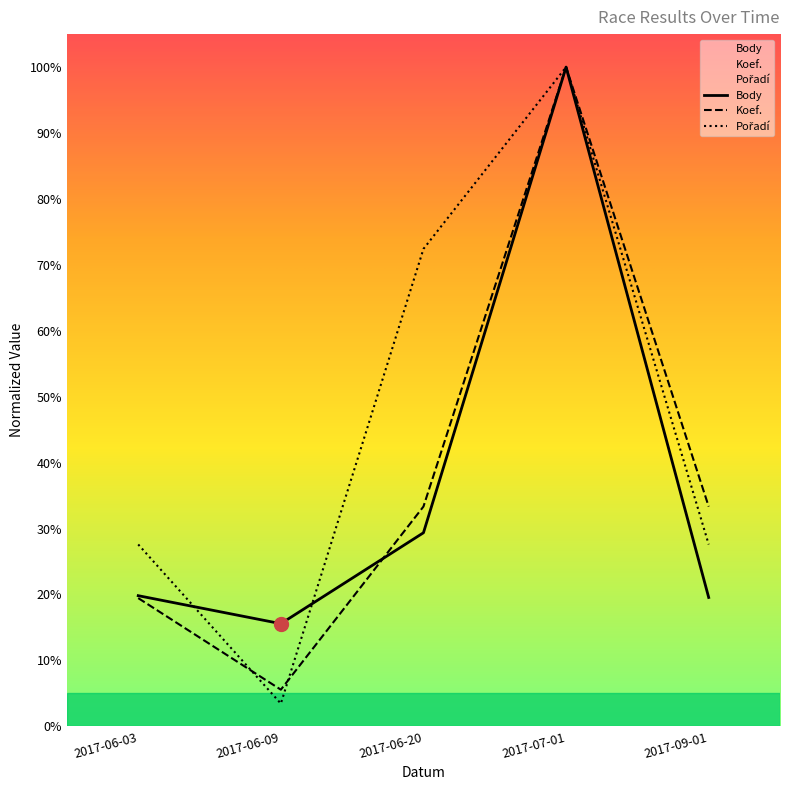

Reading left to right, transcribe all the data shown in this chart.

Body: 2017-06-03=0.2	2017-06-09=0.2	2017-06-20=0.3	2017-07-01=1.0	2017-09-01=0.2
Koef.: 2017-06-03=0.2	2017-06-09=0.1	2017-06-20=0.3	2017-07-01=1.0	2017-09-01=0.3
Pořadí: 2017-06-03=0.3	2017-06-09=0.0	2017-06-20=0.7	2017-07-01=1.0	2017-09-01=0.3